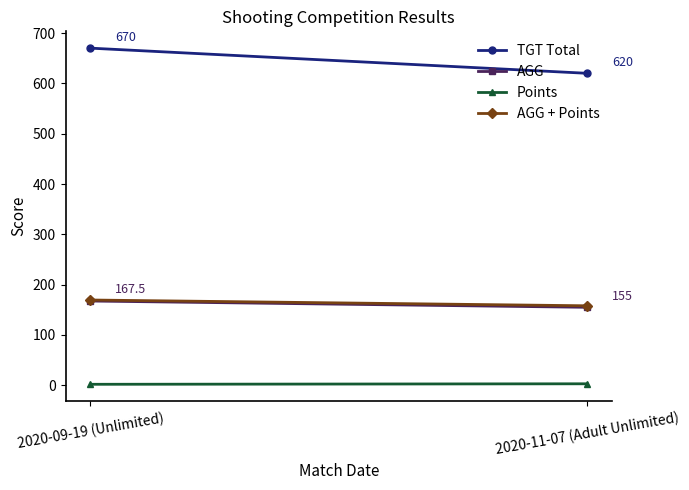

At which label does Points reach its minimum?

2020-09-19 (Unlimited)